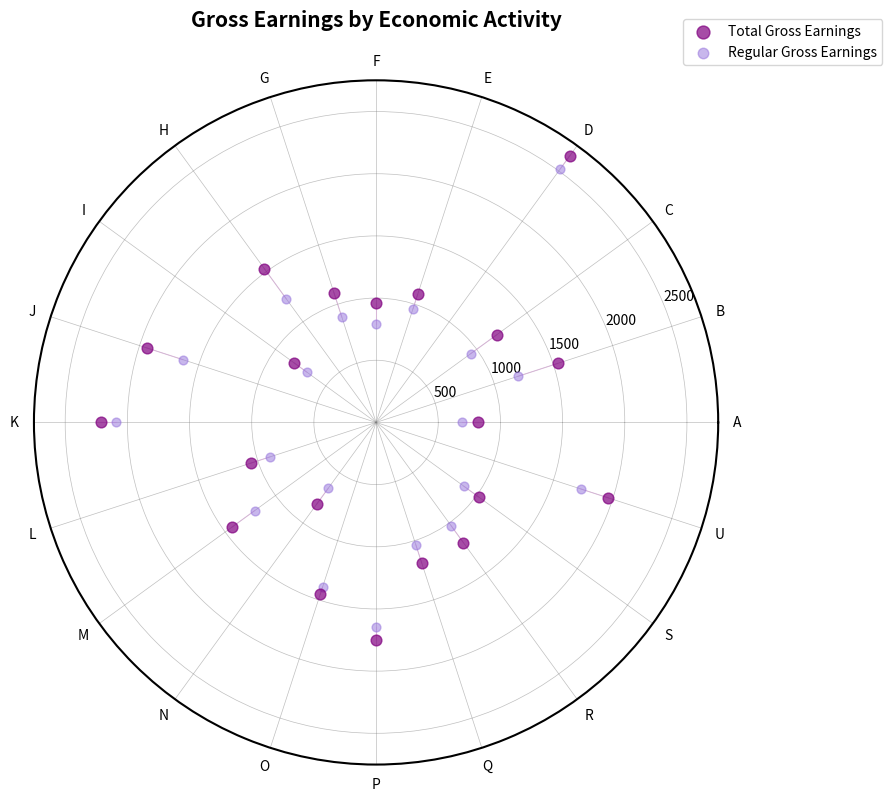

Which series reaches the maximum Y coordinate?

Total Gross Earnings